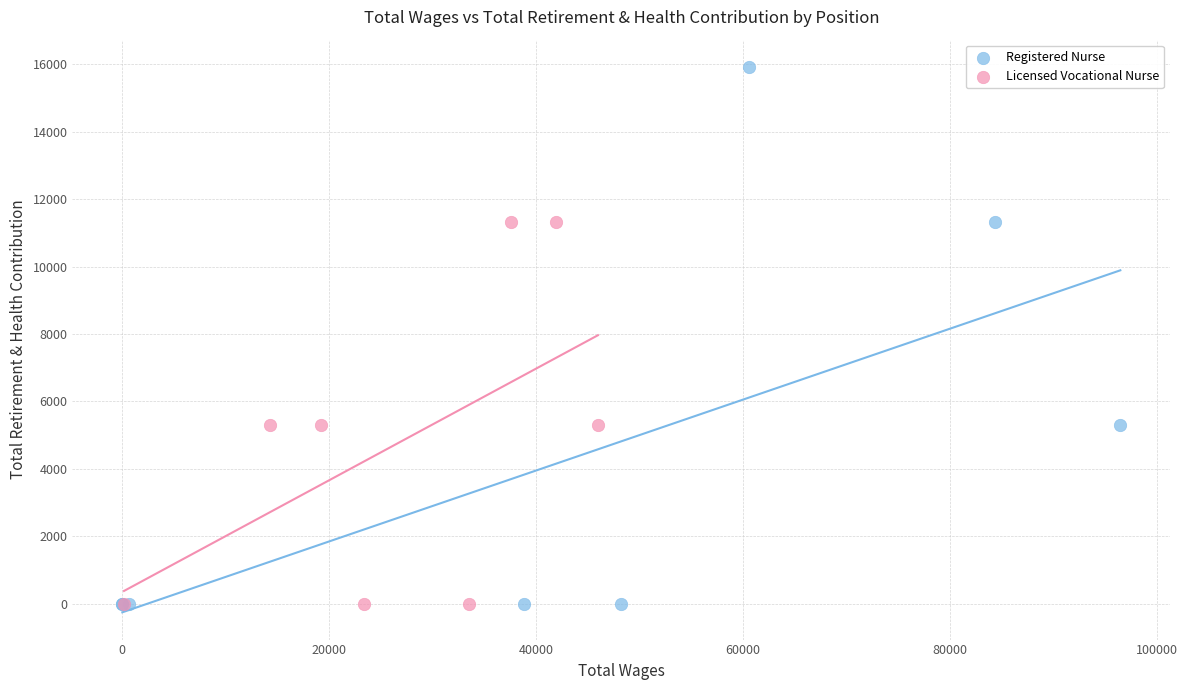

Which series reaches the maximum Y coordinate?

Registered Nurse